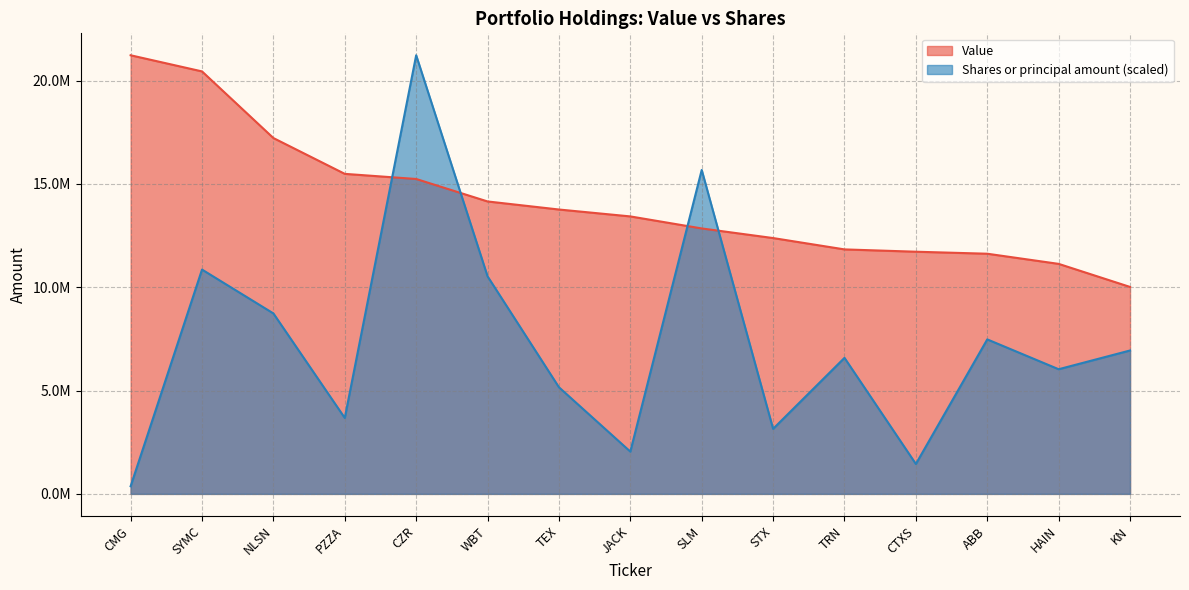

Where is the first local minimum for Shares or principal amount?

PZZA